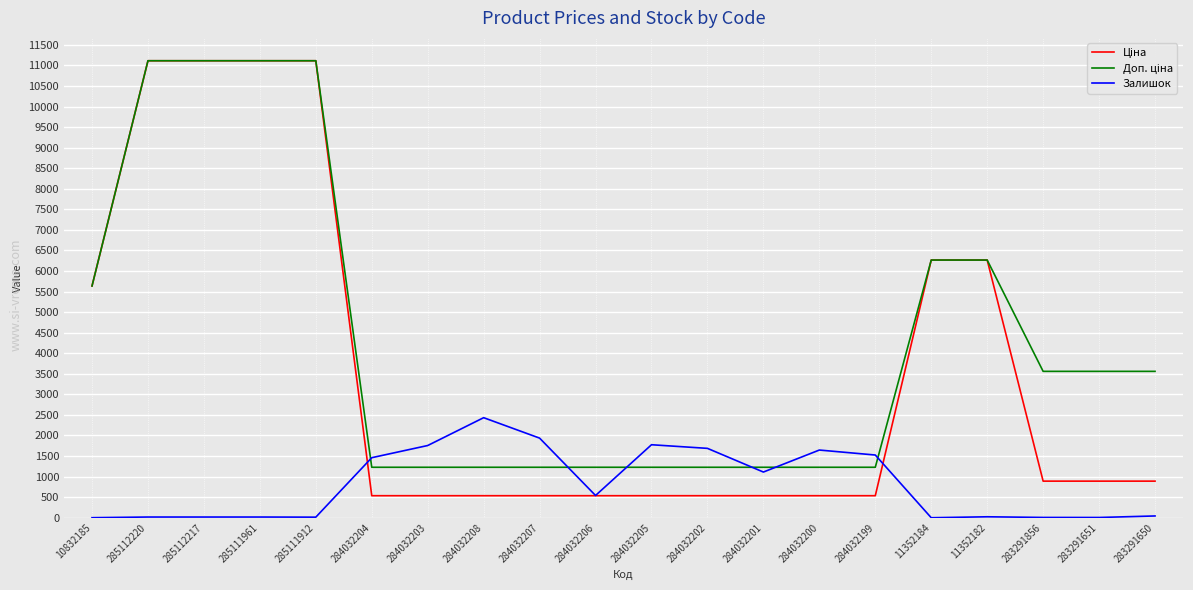

True or false: Залишок has a value of 390.1 at 284032202.

False